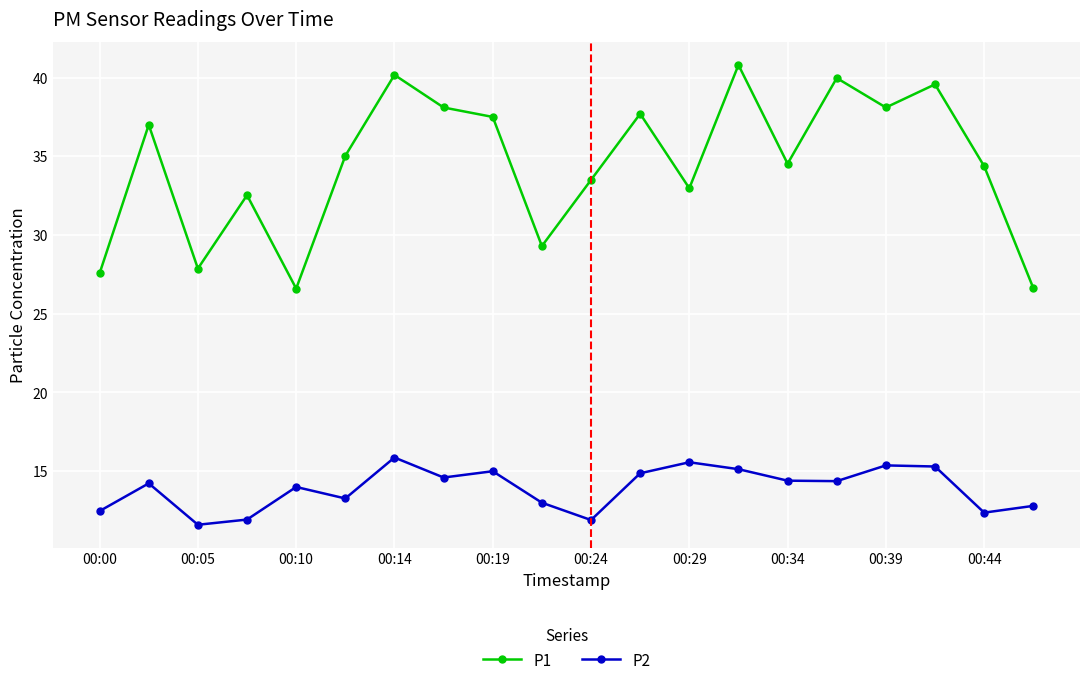

What is the value of the P1 point at the 5th from the left?

26.6